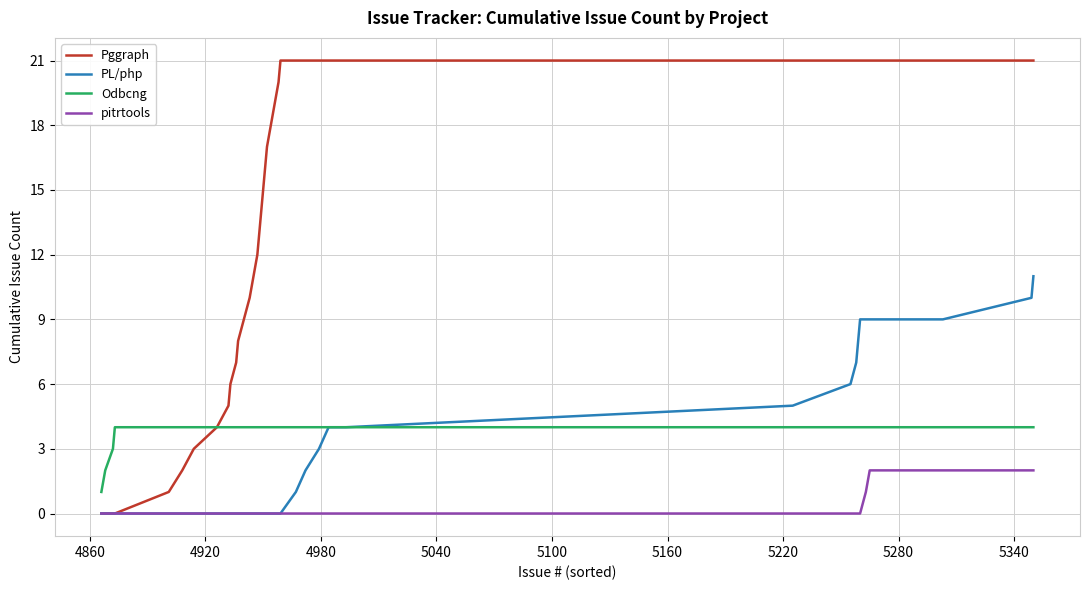

What is the highest value of the PL/php series?

11